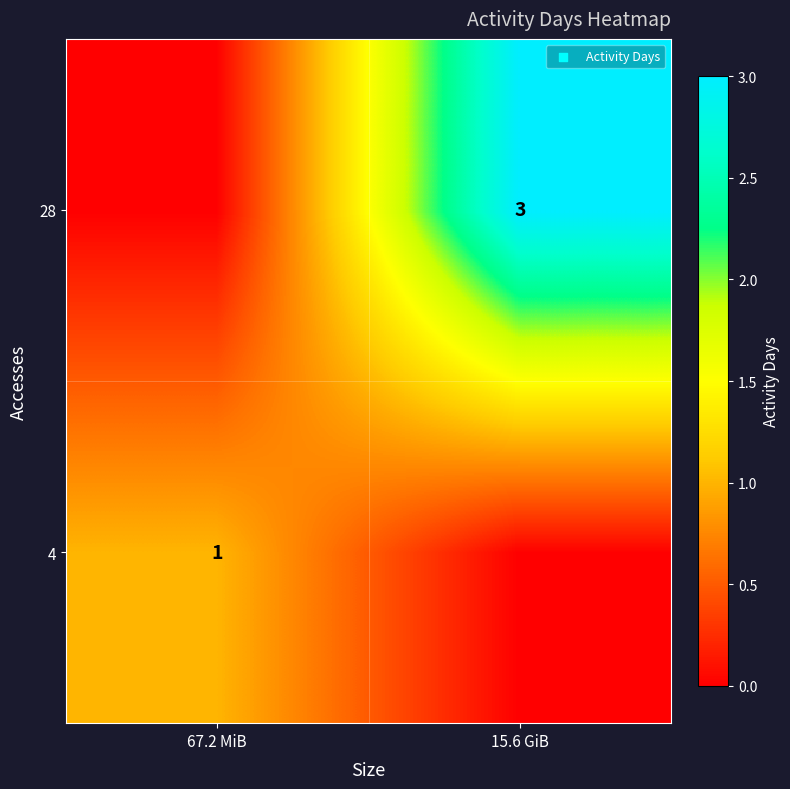

True or false: 4 has a value of 1 at 67.2 MiB.

True